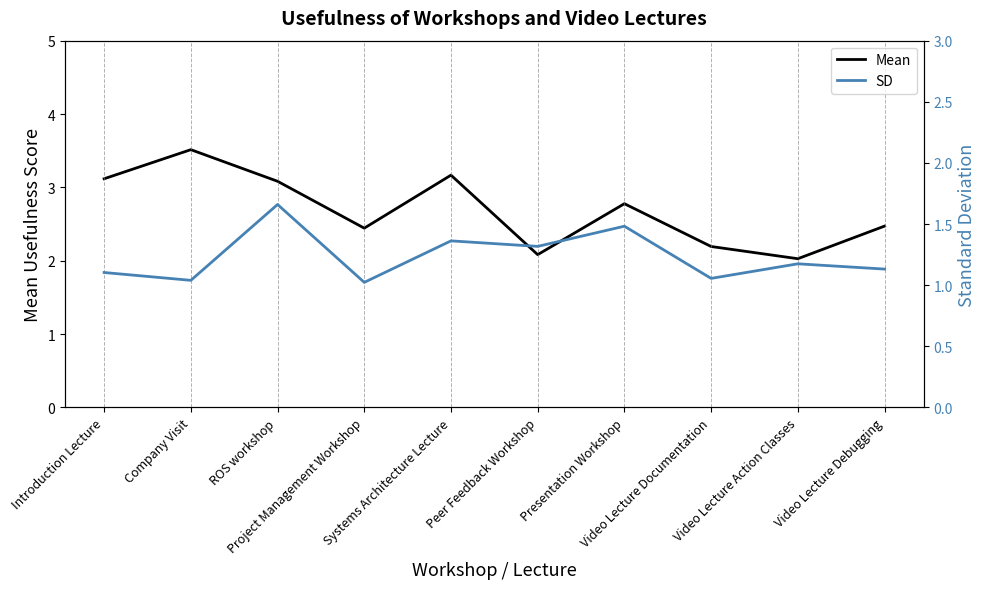

At which category does SD reach its first local valley?

Company Visit